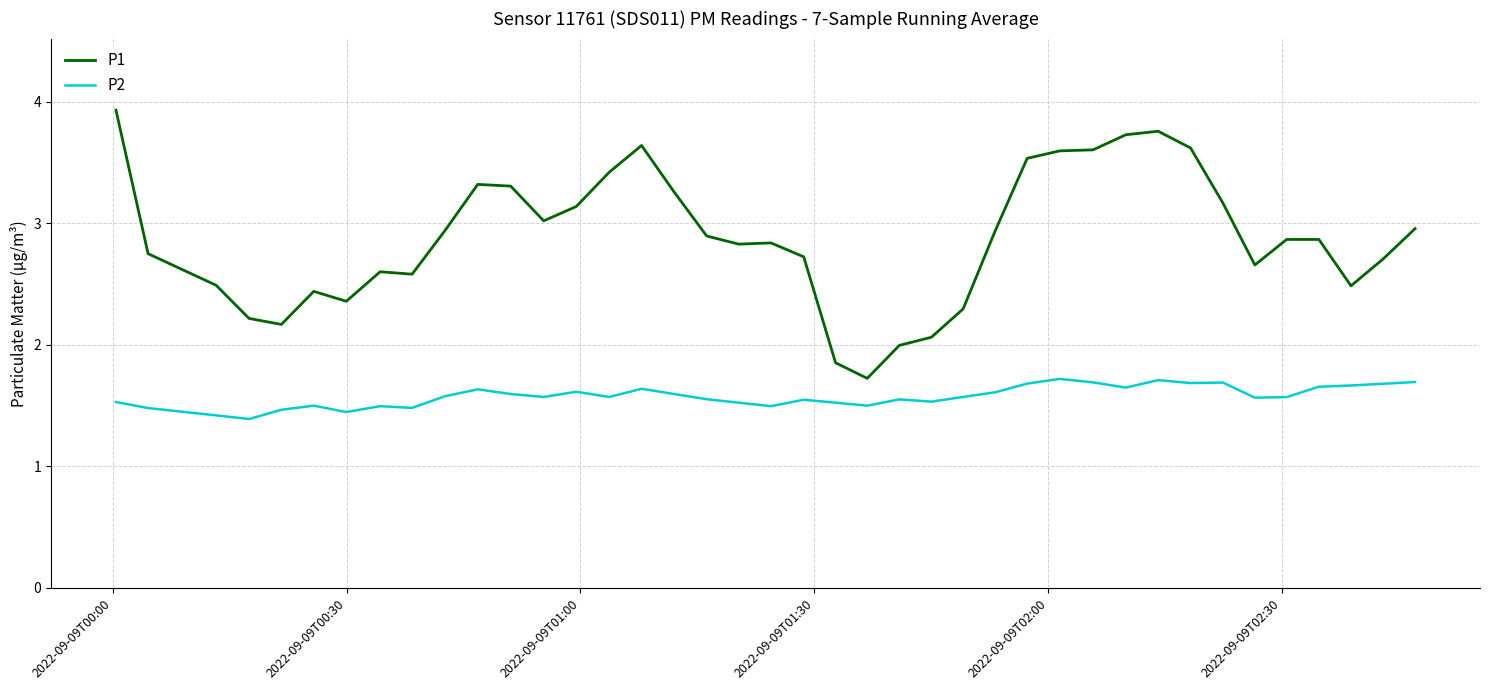

Which series has the widest spread of values?

P1